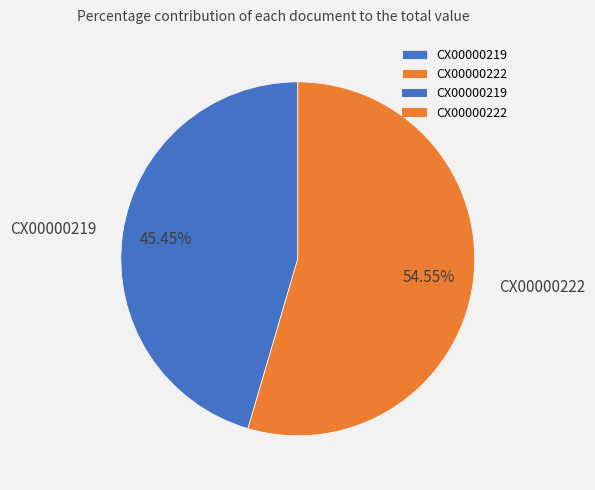

To the nearest percent, what is the average slice percentage?

50%